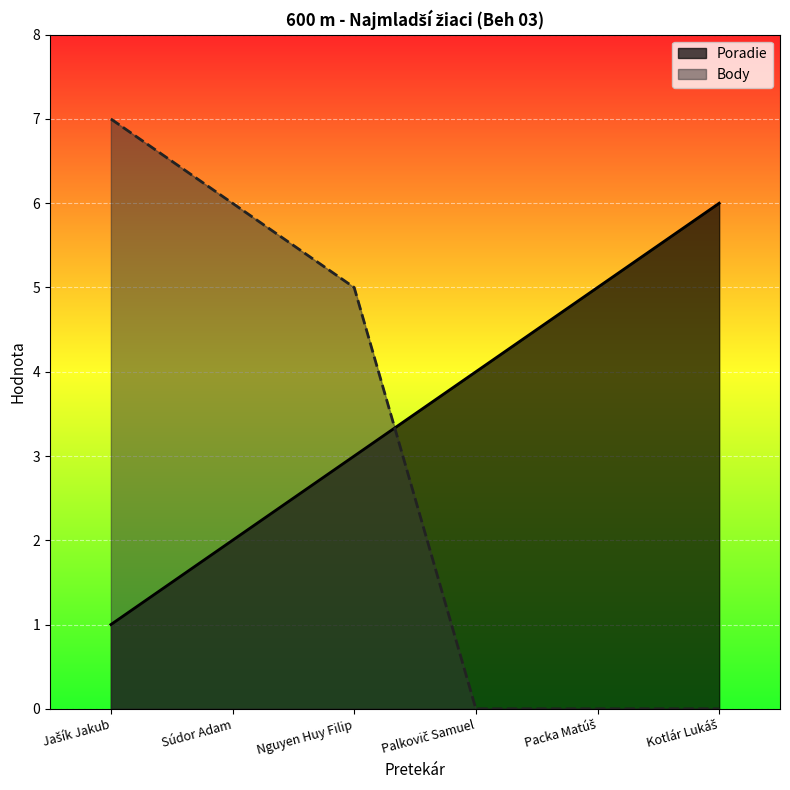

What are all the series names shown in the legend?

Poradie, Body